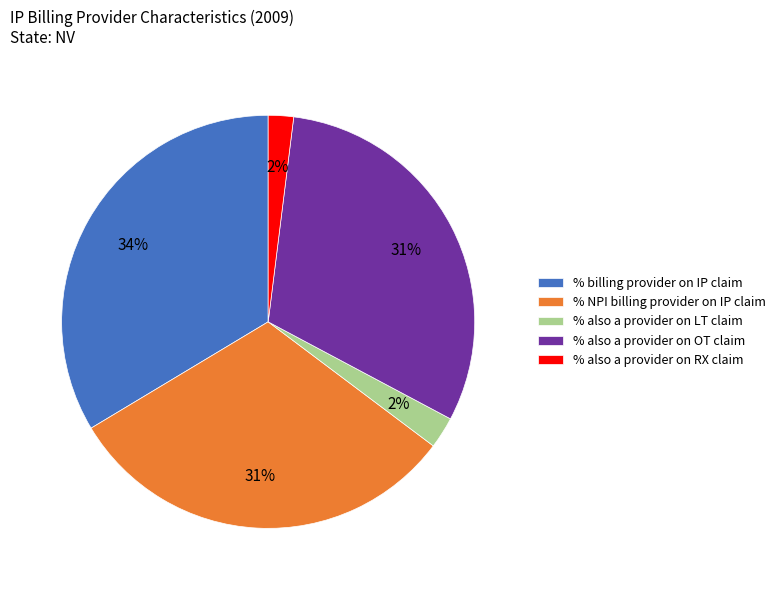

What is the largest slice in the pie chart?

% billing provider on IP claim